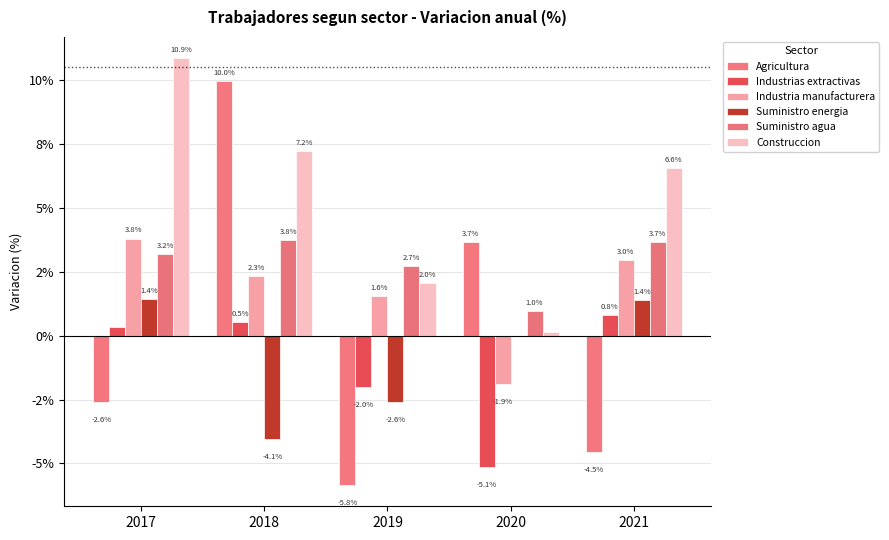

At 2017, list the series in order from smallest to largest.

Agricultura, Industrias extractivas, Suministro energia, Suministro agua, Industria manufacturera, Construccion